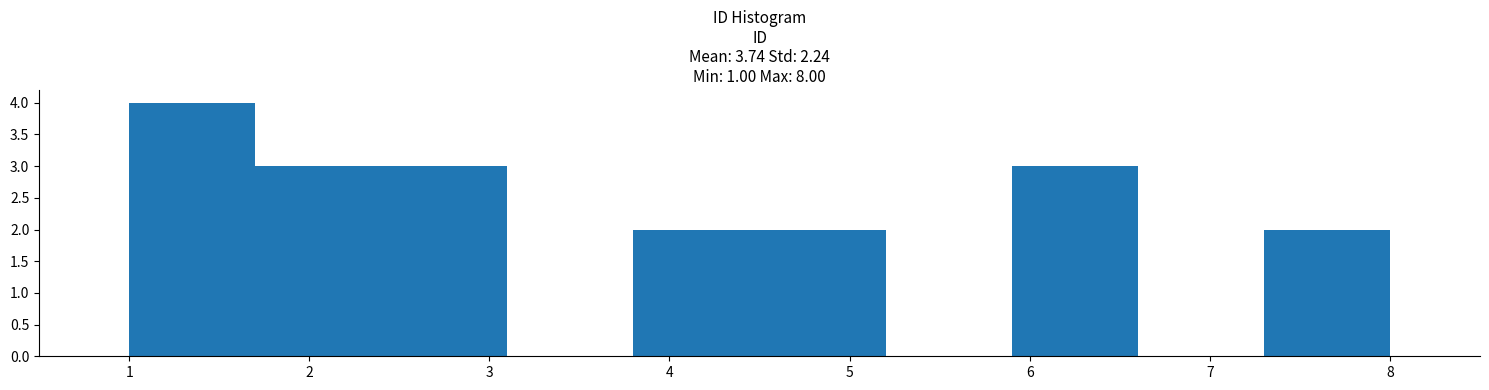

Reading left to right, list every bar in this chart as the range it spans on the x-axis followed by its height. The values are not printed on the chart, so give them approximately, as read against the axis.

1.0 to 1.7: 4
1.7 to 2.4: 3
2.4 to 3.1: 3
3.1 to 3.8: 0
3.8 to 4.5: 2
4.5 to 5.2: 2
5.2 to 5.9: 0
5.9 to 6.6: 3
6.6 to 7.3: 0
7.3 to 8.0: 2